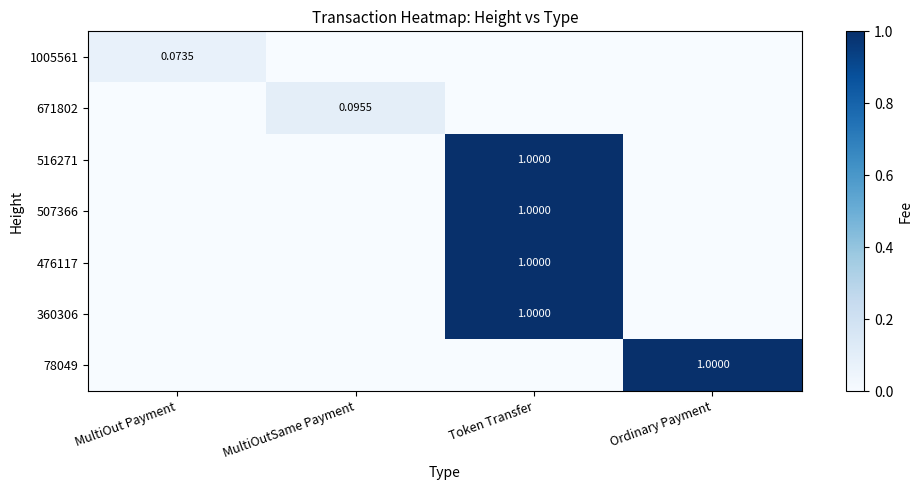

What is the difference between the maximum and minimum values in the 507366 series?

1.0